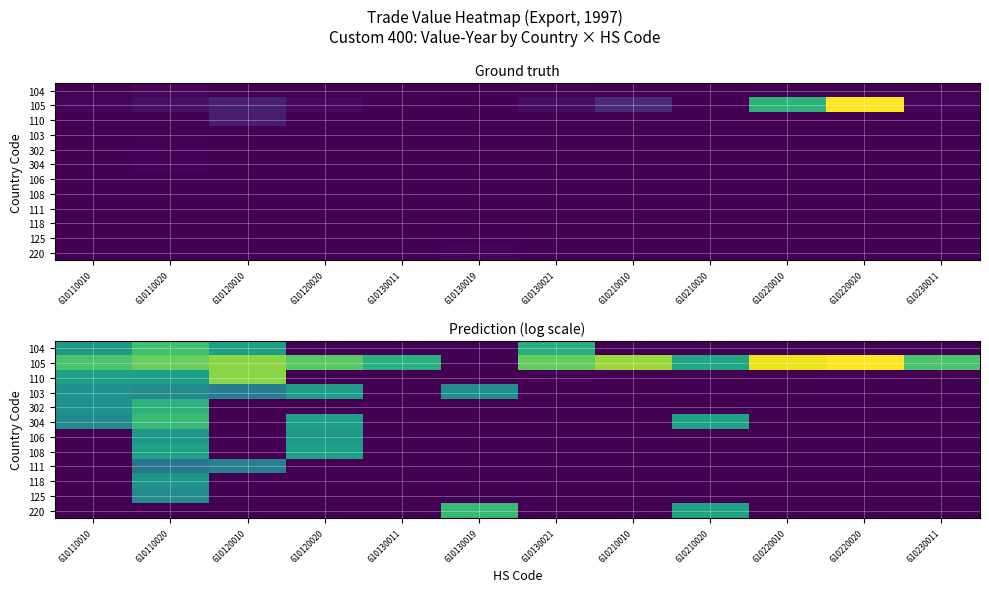

Between 610230011 and 610130019, which is larger?

610230011